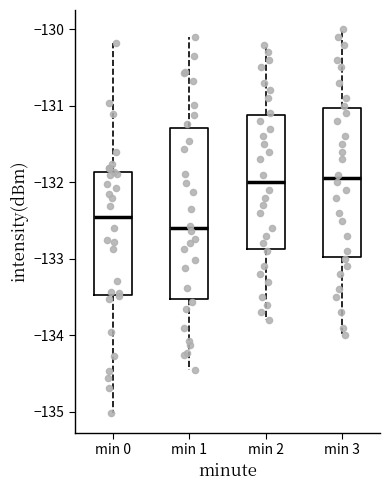

Where is the upper edge of the box for min 2 on the y-axis? The values are not printed on the chart, so give them approximately, as read against the axis.

-131.1